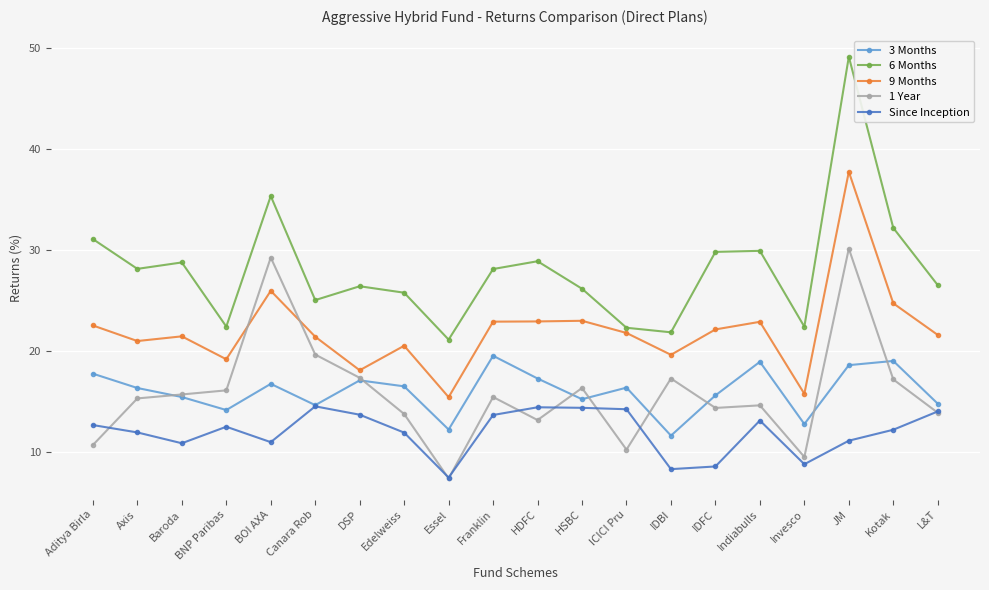

What position from the left is IDBI?

14